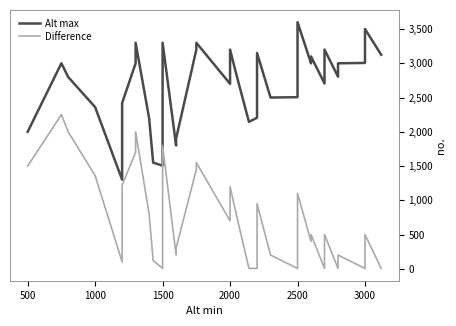

What is the maximum value for Alt max?

3600